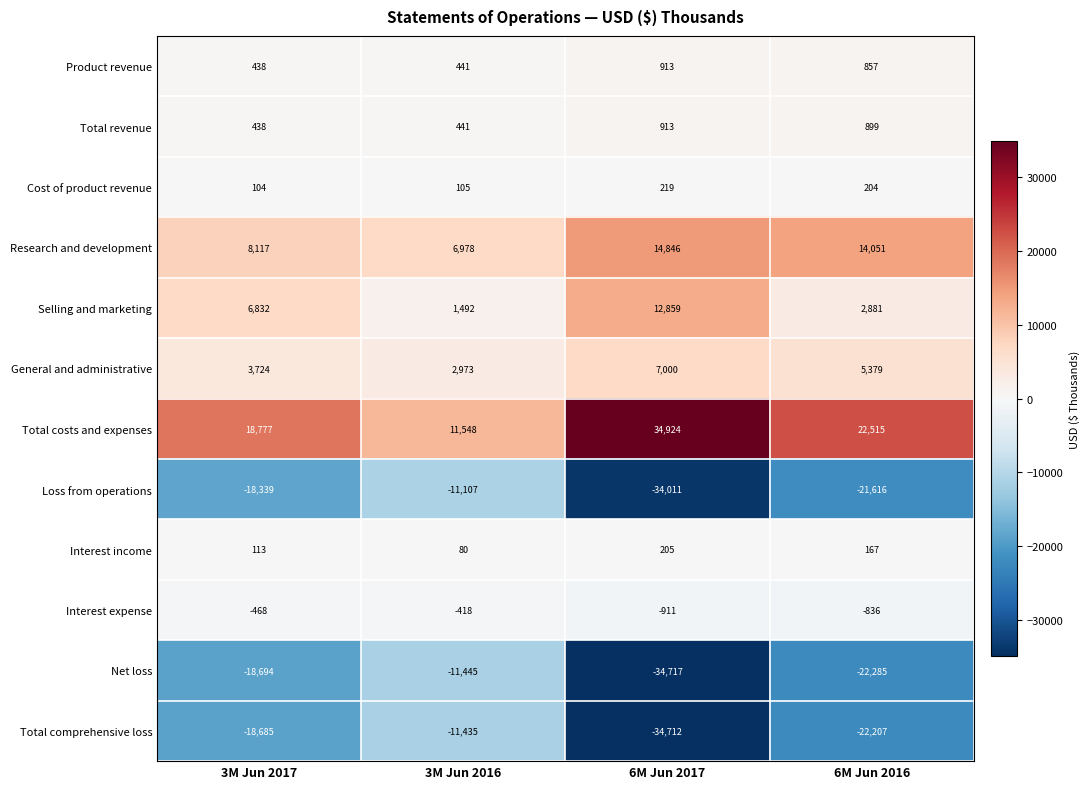

What is the total value across all series at 3M Jun 2016?

-10347